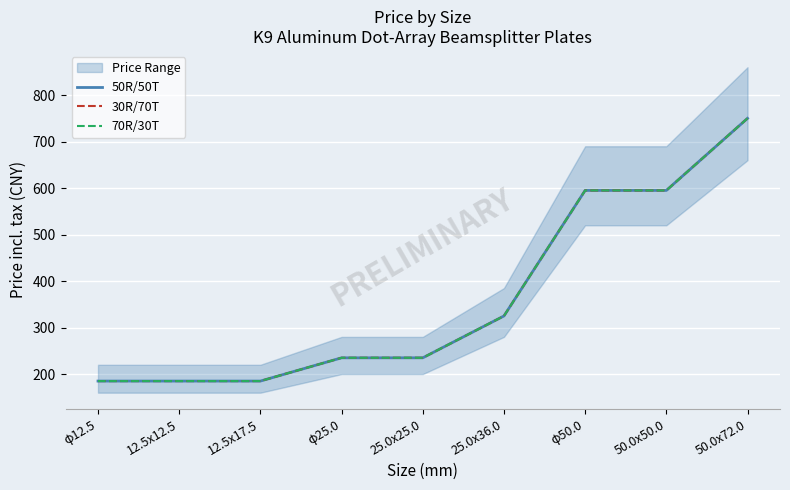

How many lines are shown in the chart?

3